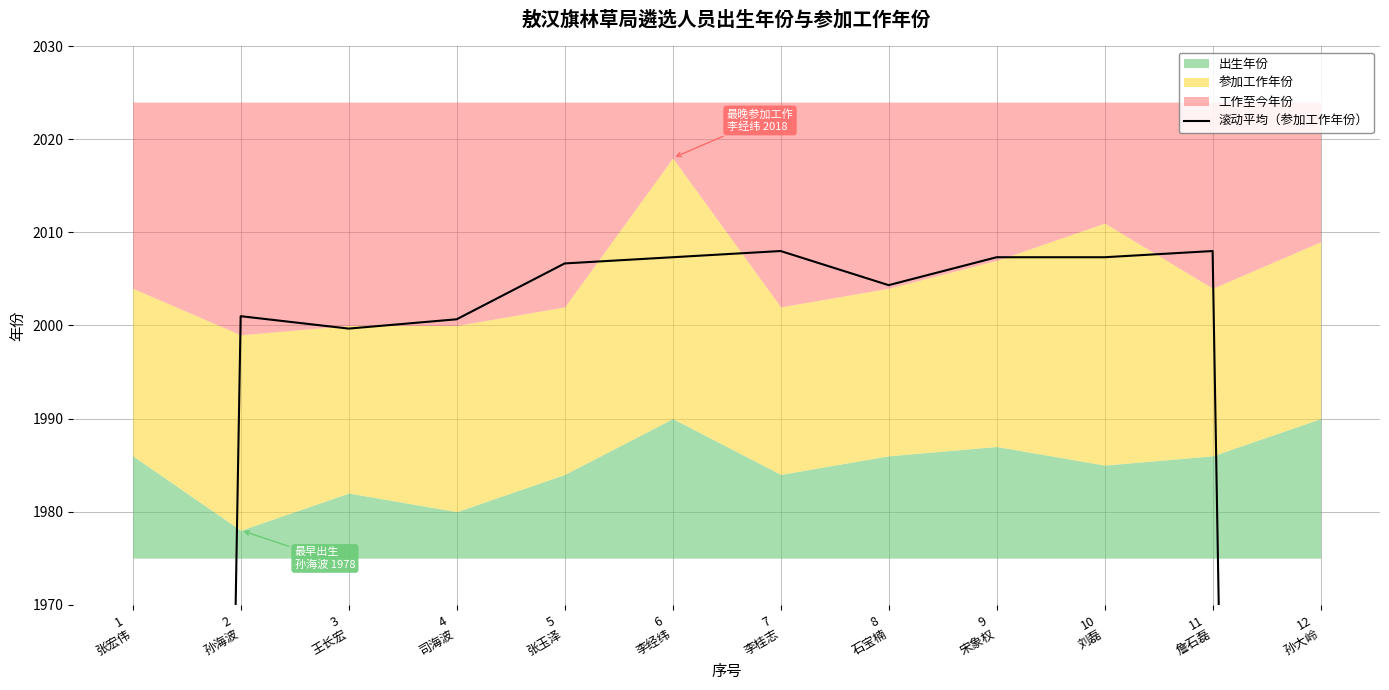

What is the change in value from 3
王长宏 to 7
李桂志?

+8.3